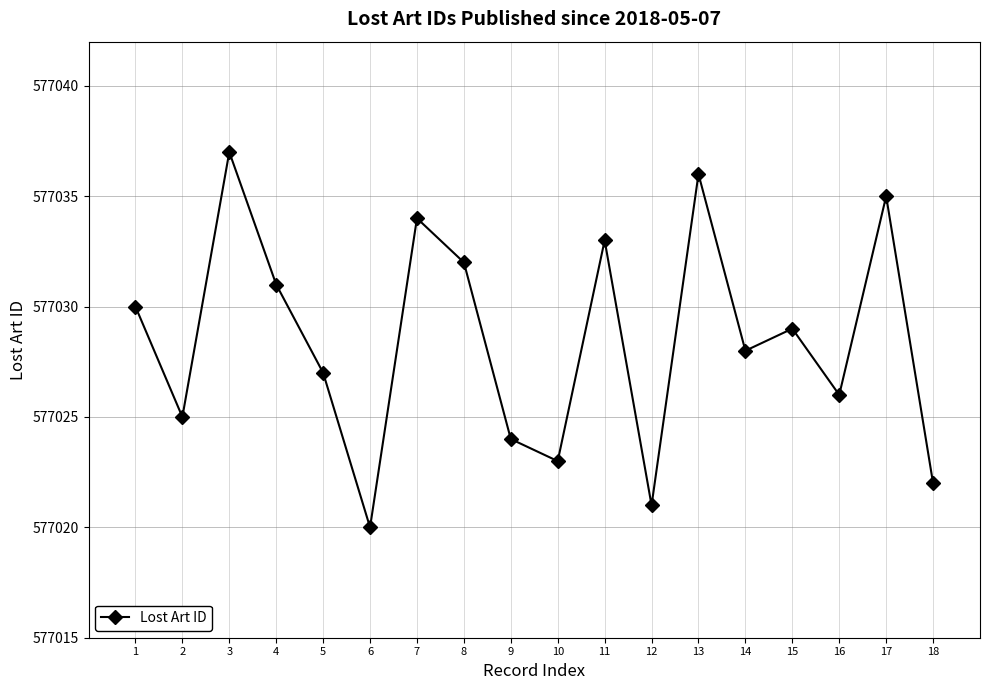

List the labels in order of value, largest first.

3, 13, 17, 7, 11, 8, 4, 1, 15, 14, 5, 16, 2, 9, 10, 18, 12, 6